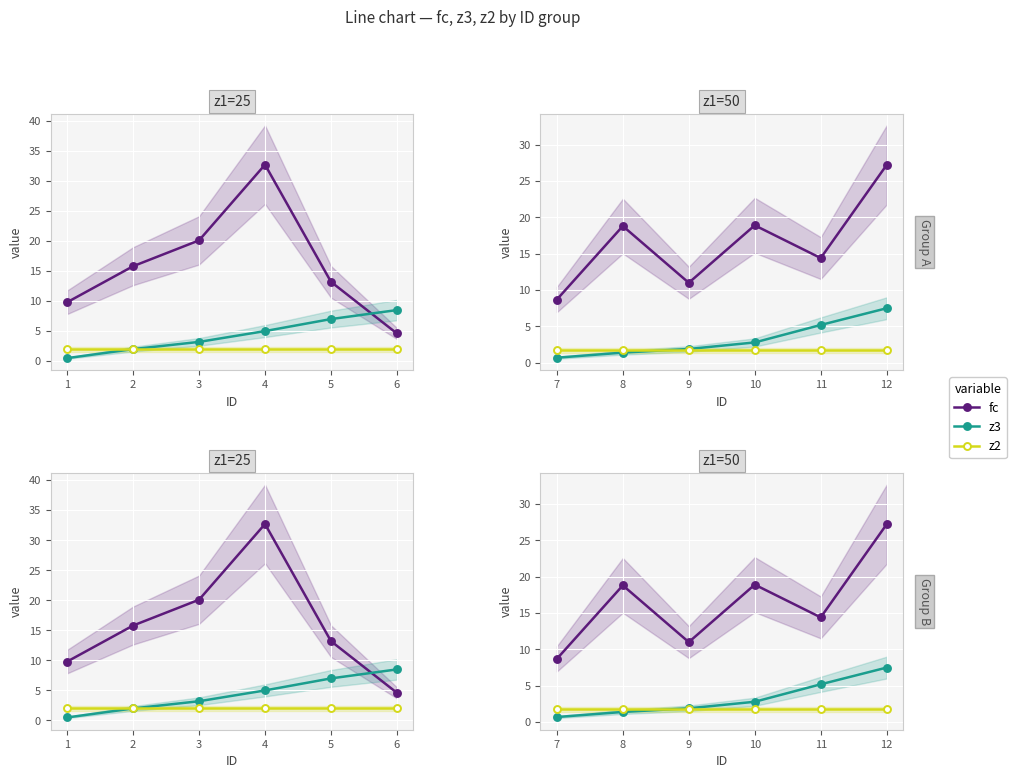

Is this an area chart (filled region under the line)?

No